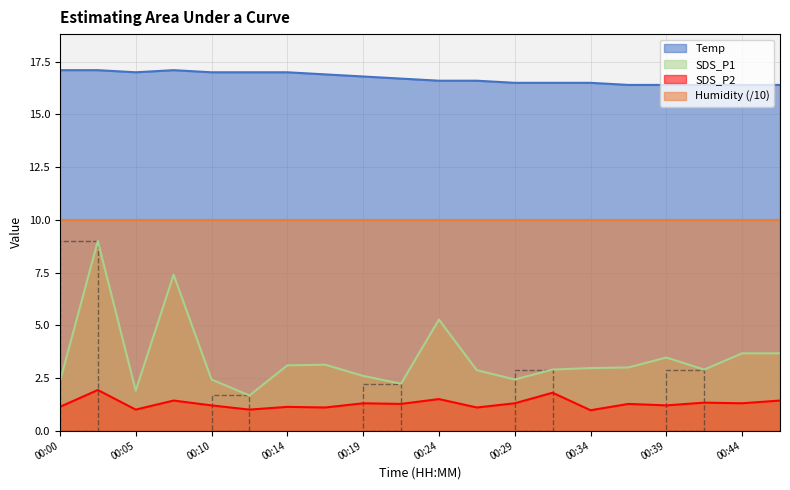

Rank the series at 00:19 from highest to lowest value.

Temp, Humidity (/10), SDS_P1, SDS_P2